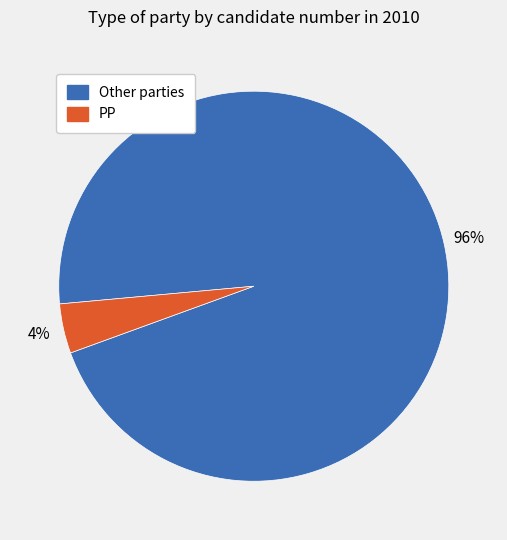

To the nearest percent, what is the average slice percentage?

50%